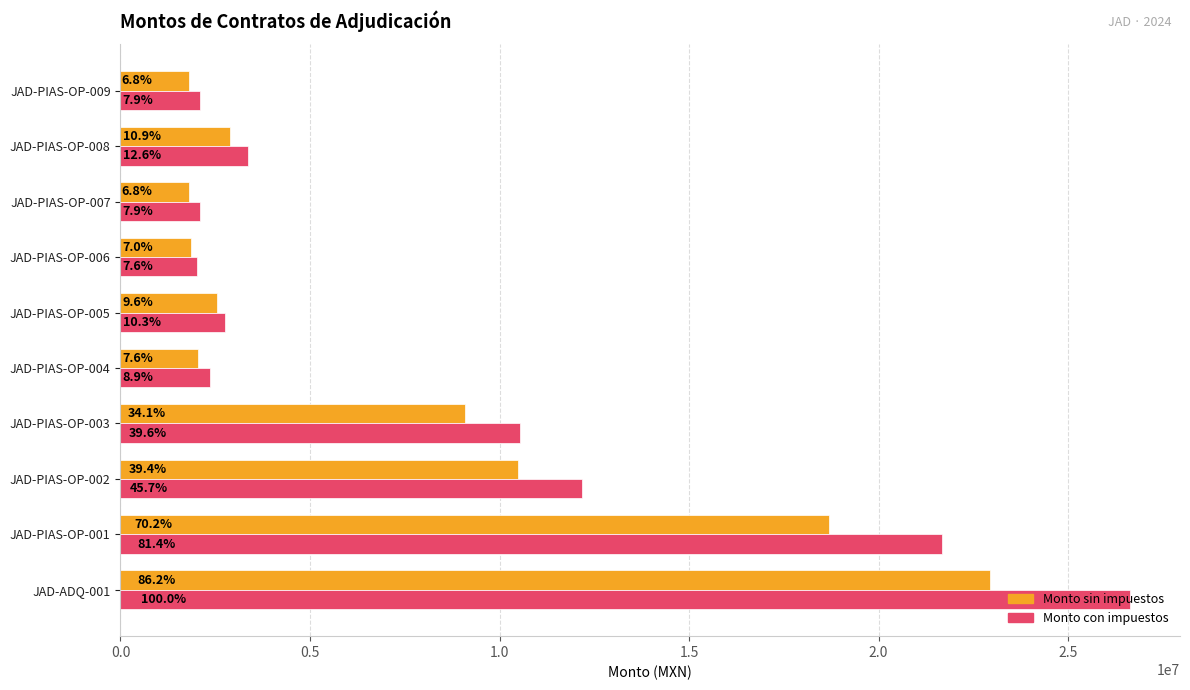

Does the chart contain any negative values?

No